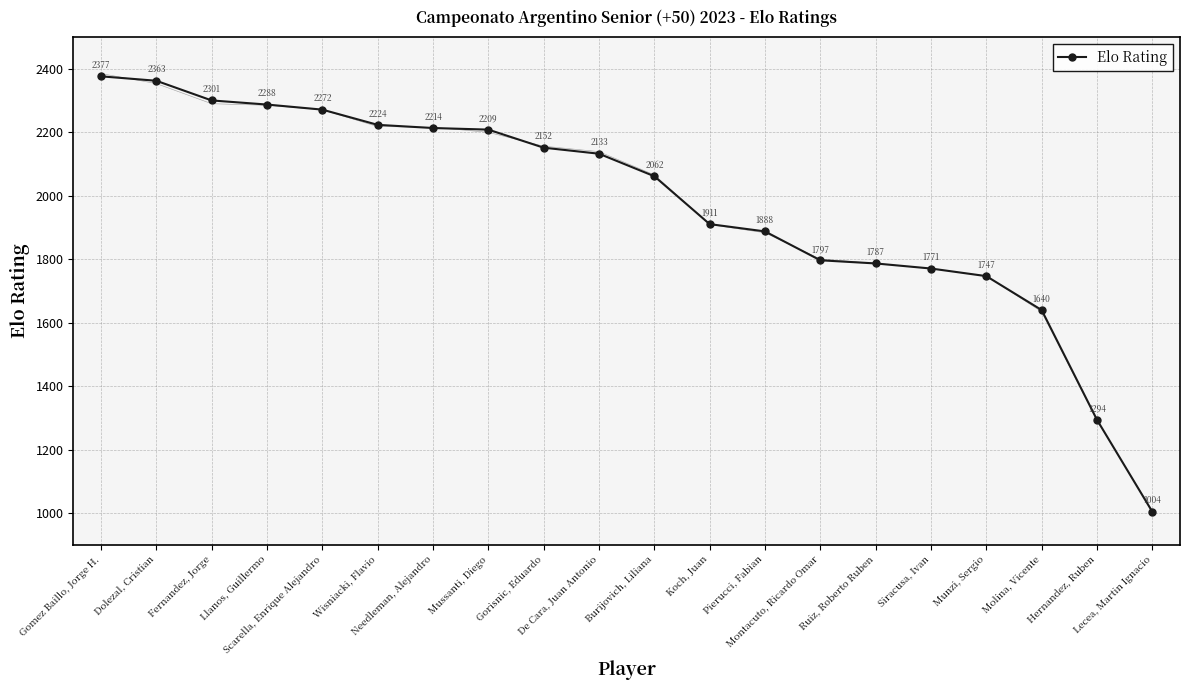

How many categories are shown in the chart?

20